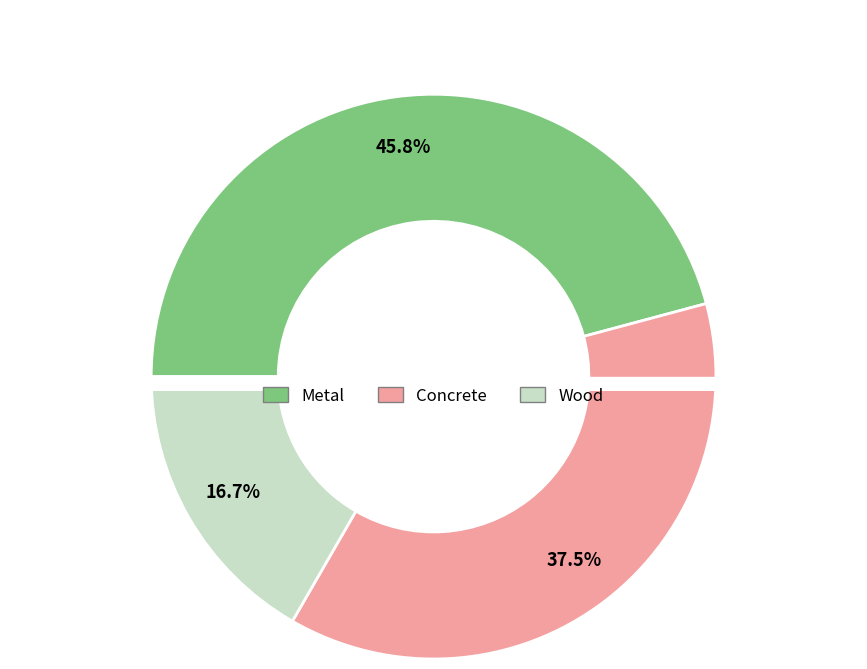

The Metal slice represents 46% of the pie. True or false?

True